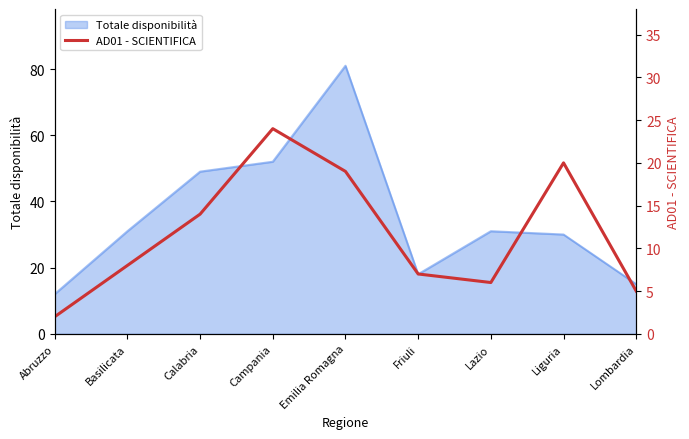

How many interior local peaks (higher than both neighbors) does the data have?

2